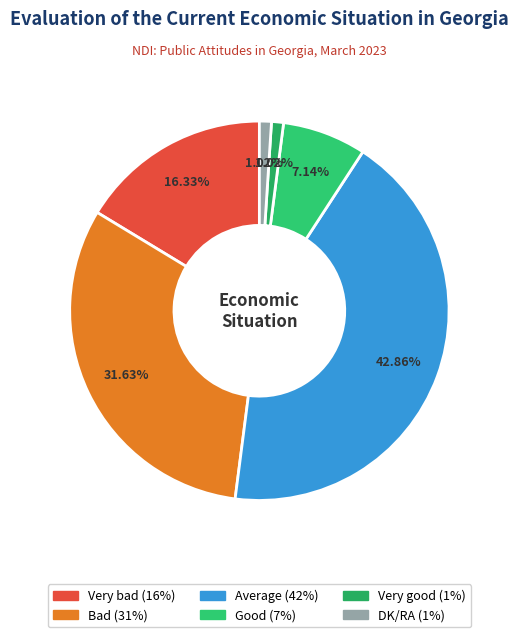

To the nearest percent, what is the combined percentage of Good and DK/RA?

8%